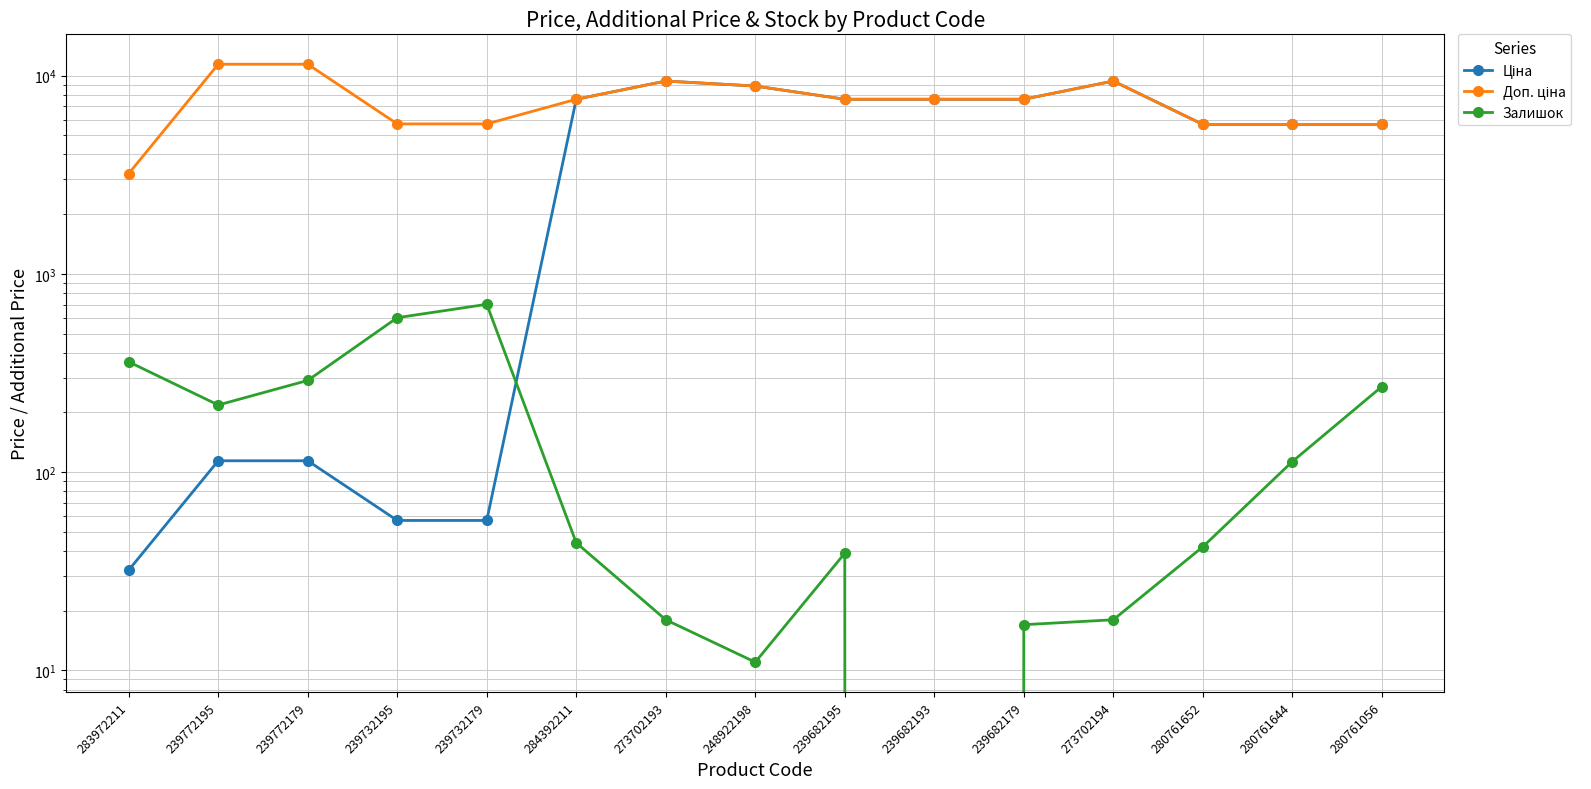

The Доп. ціна series shows 3738.0 at 273702193. True or false?

False